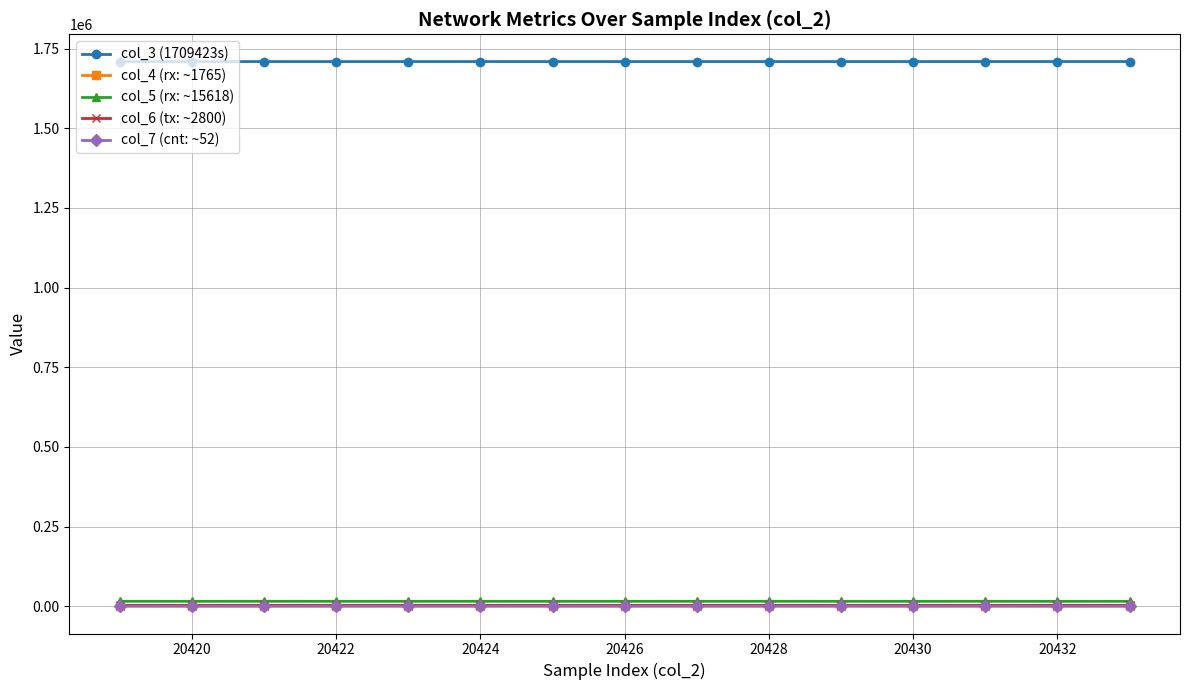

What are all the series names shown in the legend?

col_3 (1709423s), col_4 (rx: ~1765), col_5 (rx: ~15618), col_6 (tx: ~2800), col_7 (cnt: ~52)